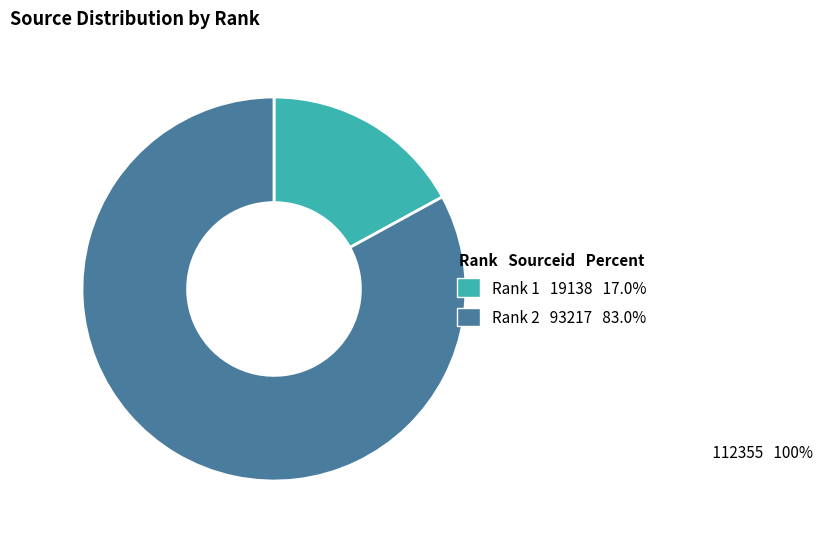

Is there a majority slice in this chart?

Yes